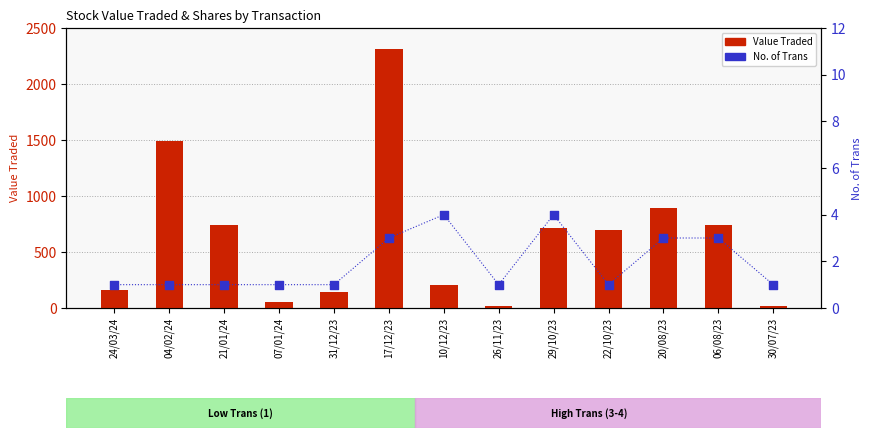

Which series has the largest Y range (max minus min)?

Value Traded